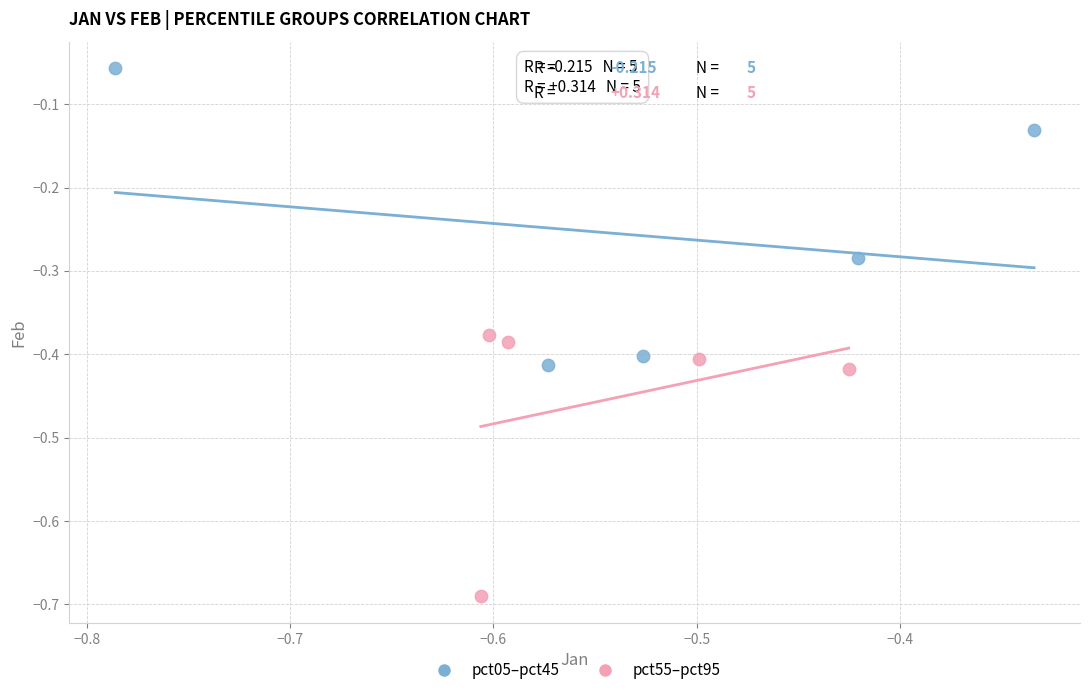

Which series contains the highest Y value?

pct05–pct45